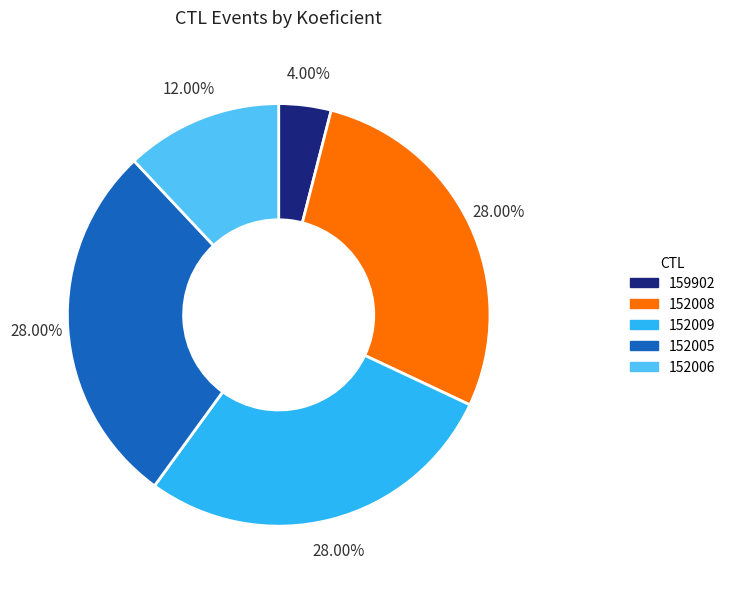

Is there any slice that represents more than half of the pie?

No